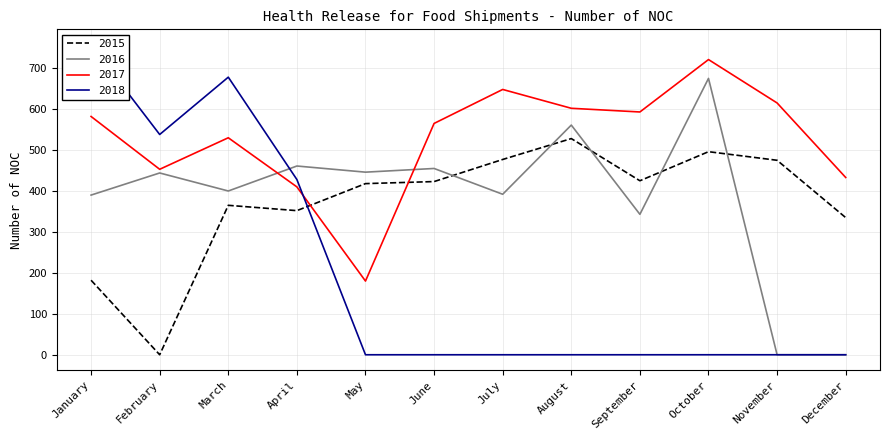

Between which two adjacent categories do 2016 and 2015 first intersect?

June and July